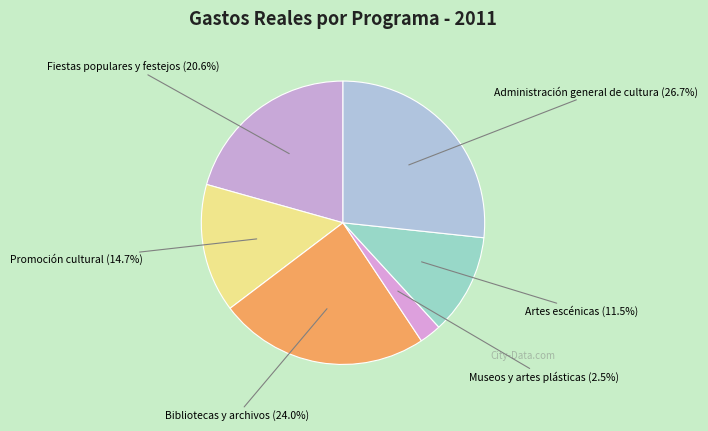

Rank the categories by value from highest to lowest.

Administración general de cultura, Bibliotecas y archivos, Fiestas populares y festejos, Promoción cultural, Artes escénicas, Museos y artes plásticas